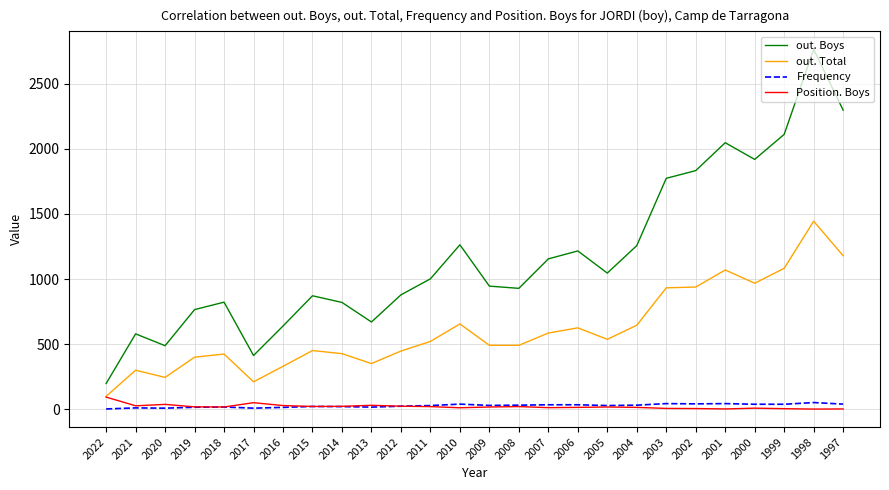

What is the average value of the out. Boys series?

1181